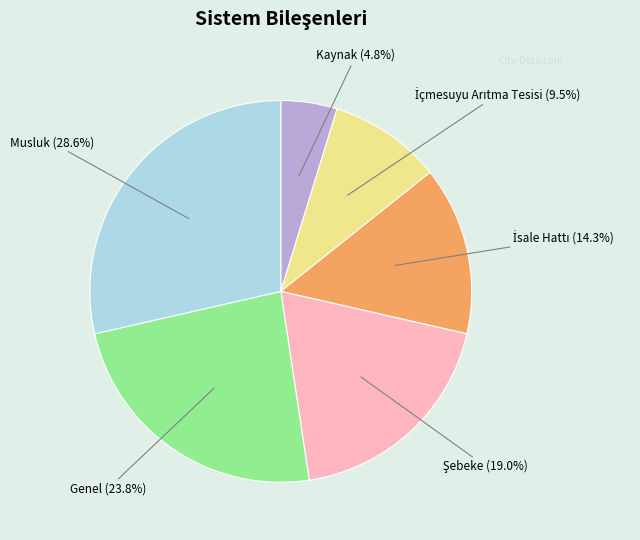

Between Genel and Musluk, which is larger?

Musluk